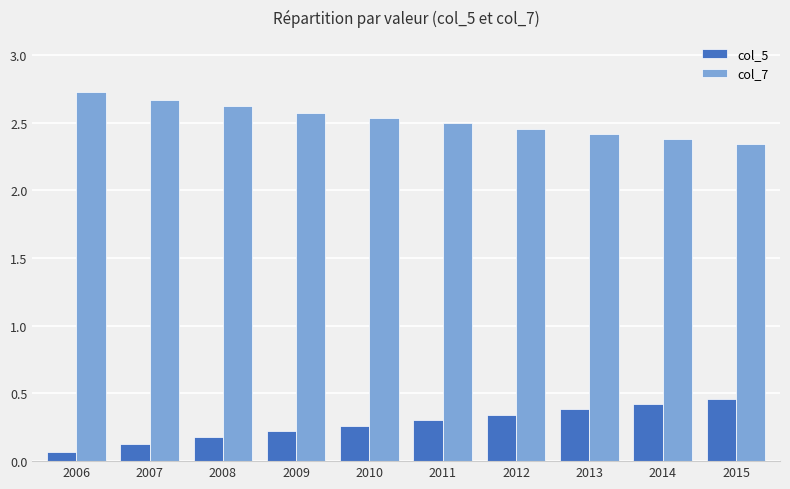

What is the difference between the maximum and minimum values in the col_5 series?

0.4